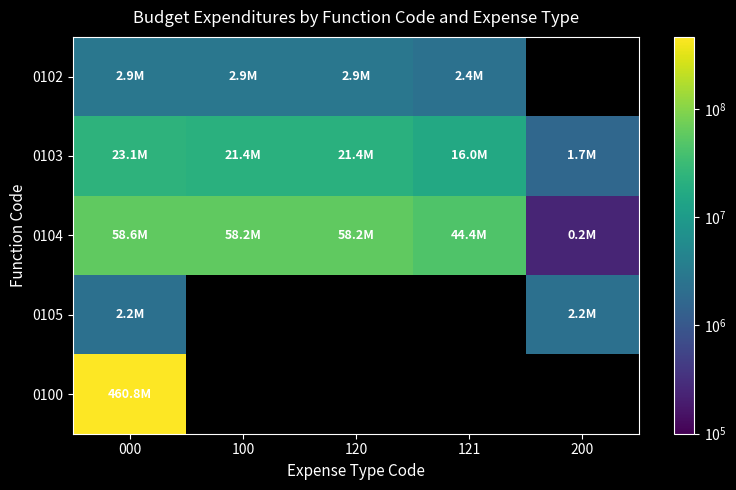

What is the difference between the highest and lowest values at 100?

55298865.6